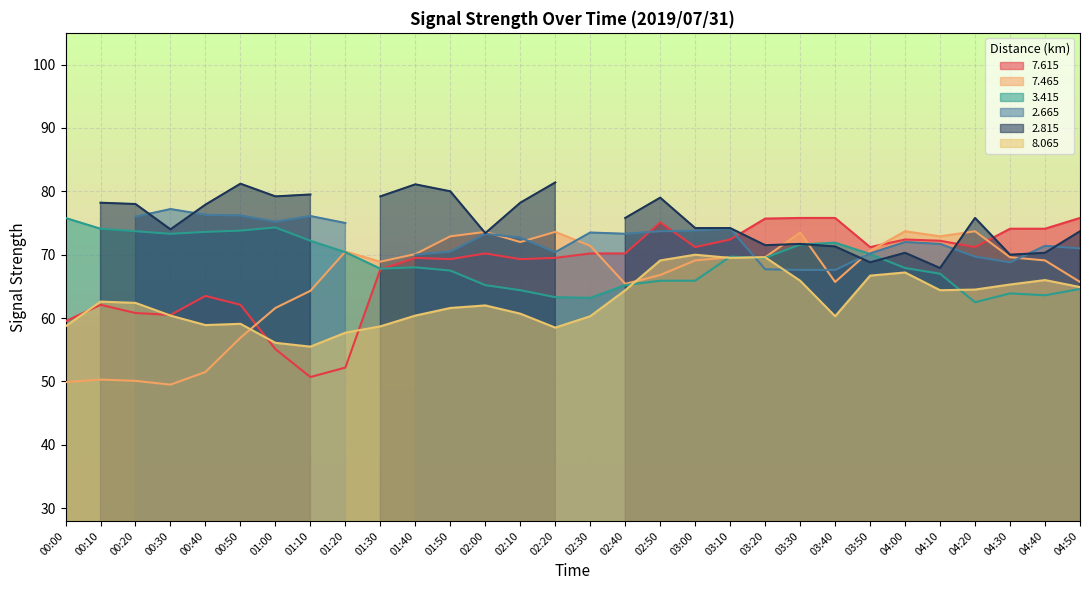

What is the lowest value of the 7.615 series?

50.7